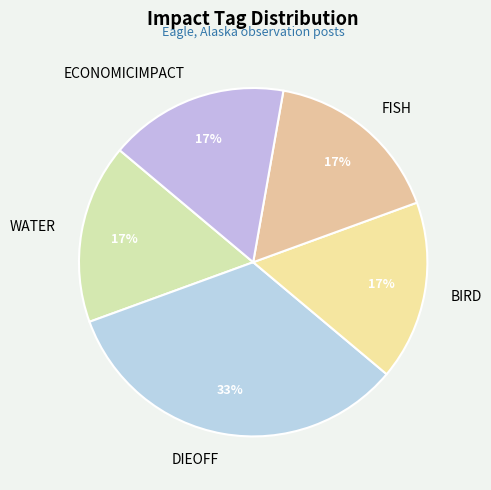

Between DIEOFF and BIRD, which is larger?

DIEOFF